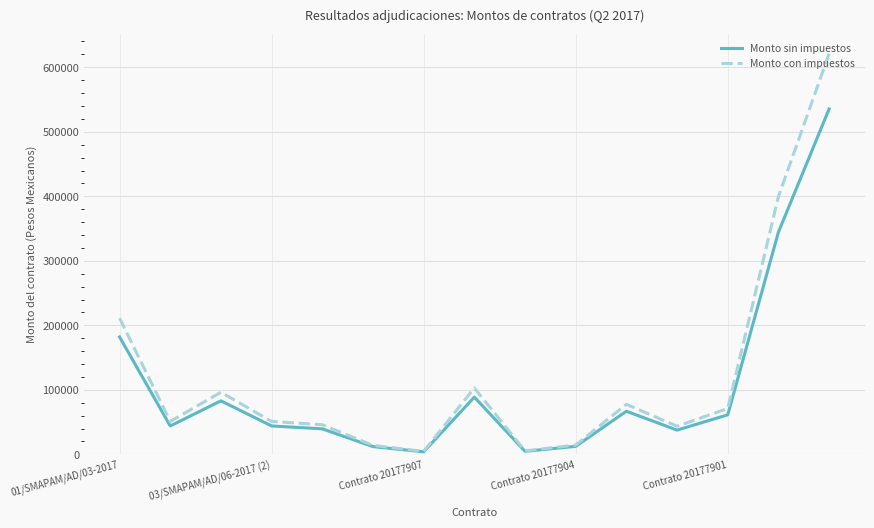

Count the number of categories in the chart.

15